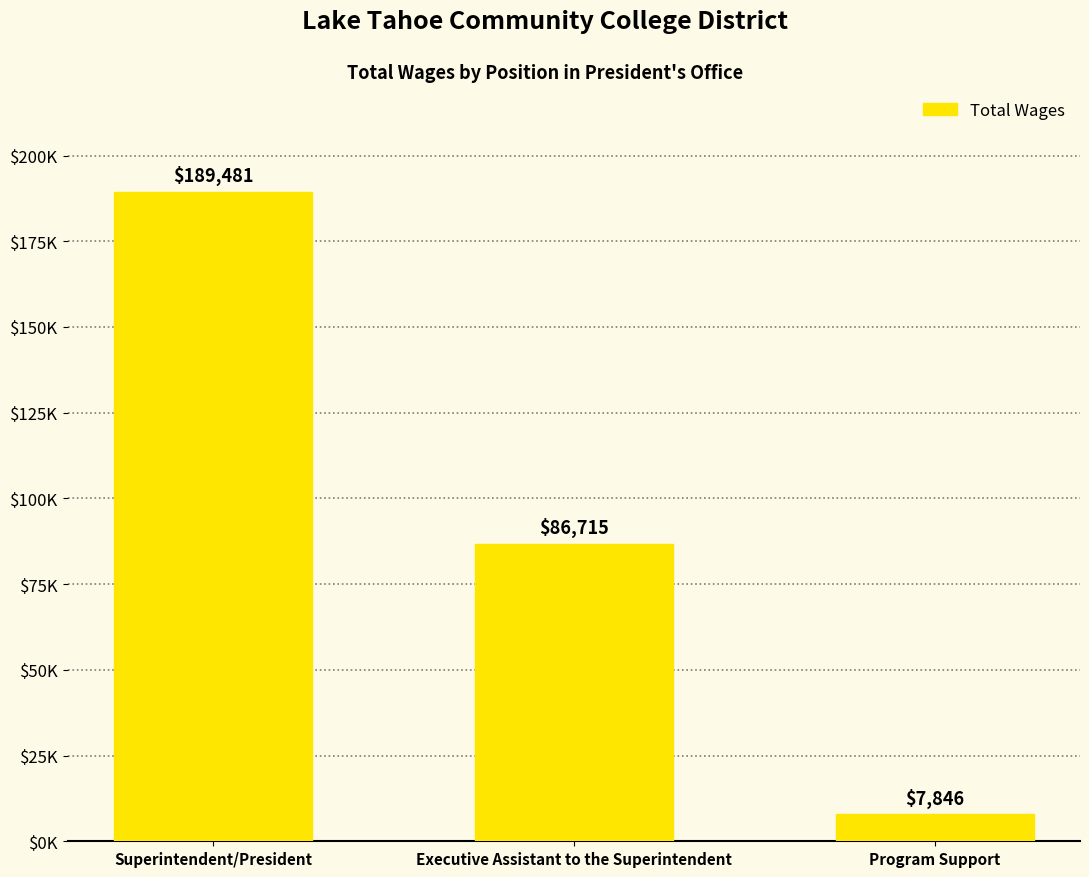

The value at Superintendent/President is 189481. True or false?

True